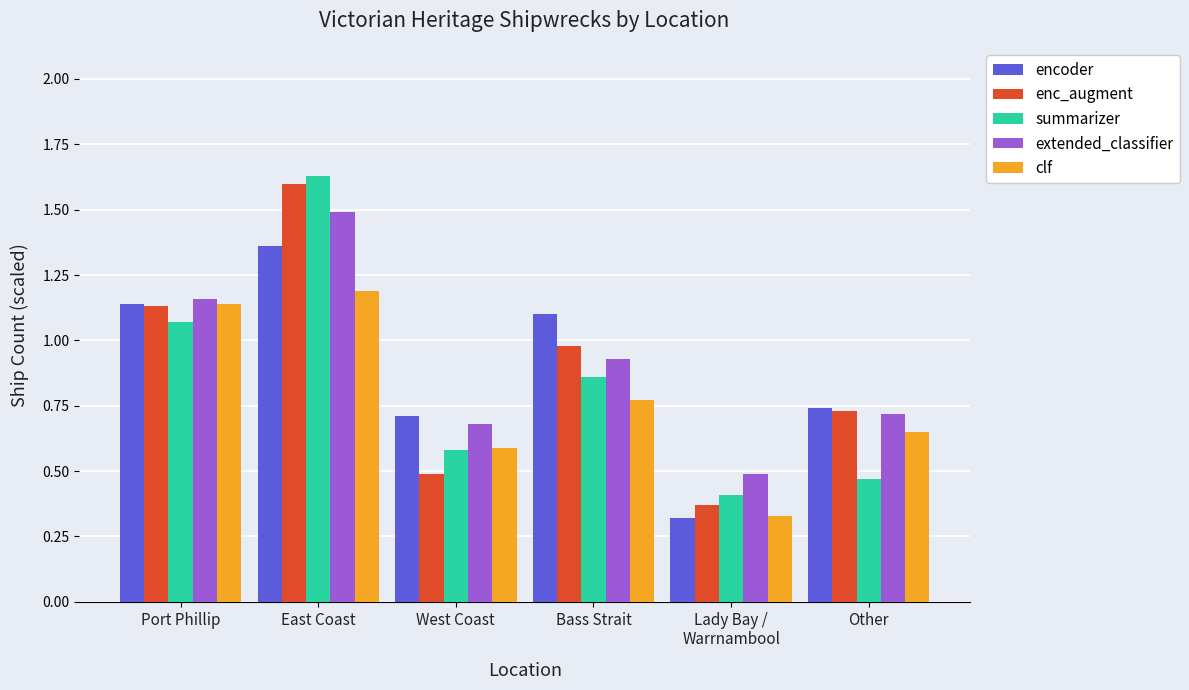

Which category has the highest value in the encoder series?

East Coast